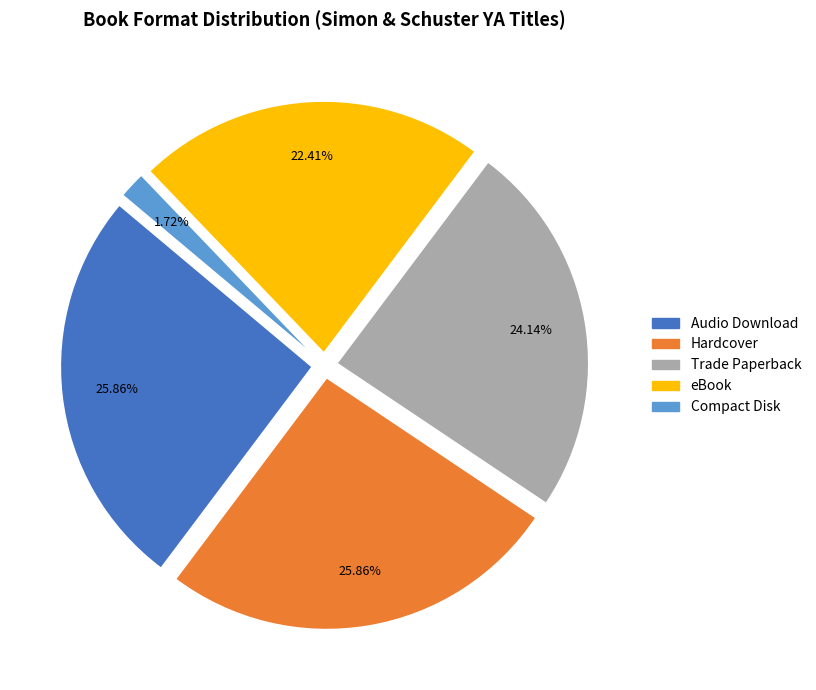

What percentage is the eBook slice, to the nearest percent?

22%